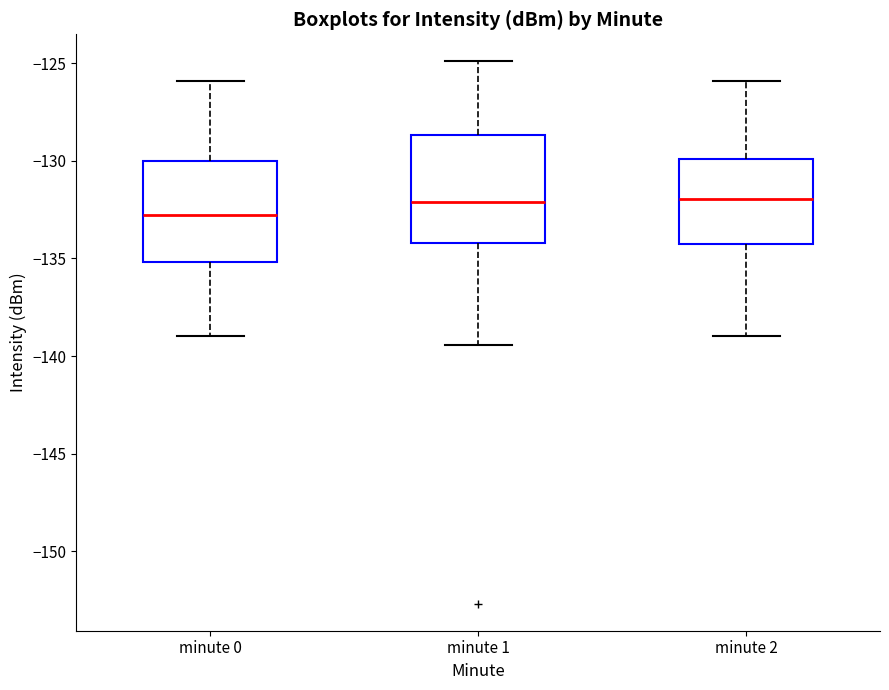

Where does the lower whisker of the box for minute 1 end on the y-axis? The values are not printed on the chart, so give them approximately, as read against the axis.

-139.5